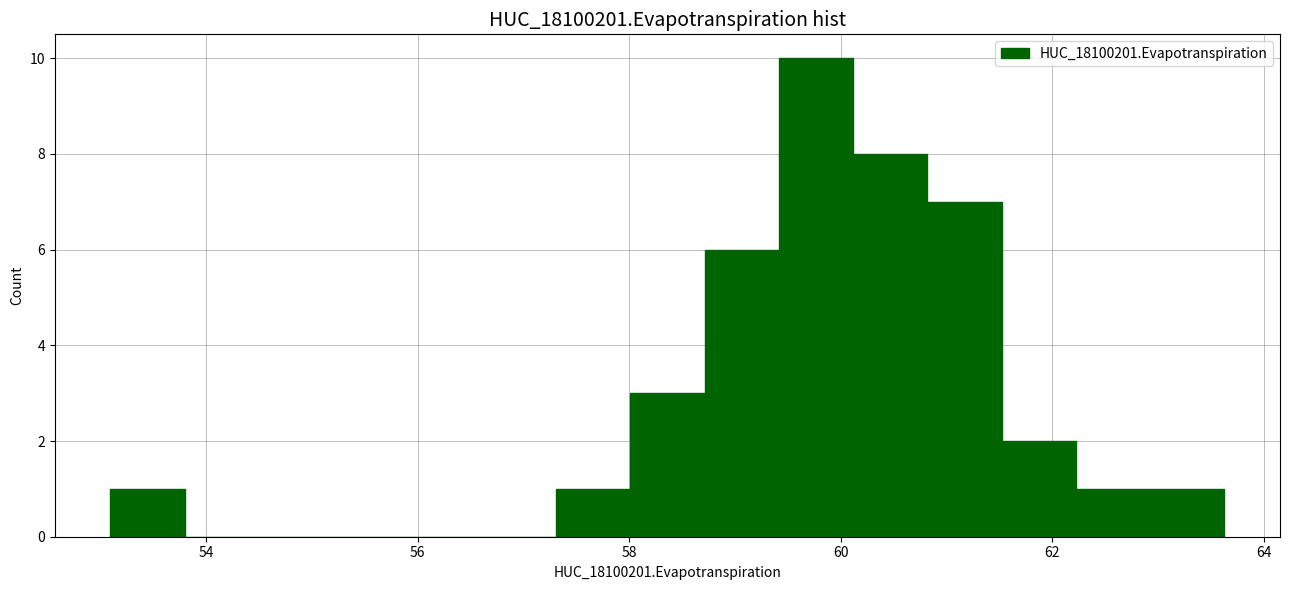

Around what value on the x-axis is the tallest bar? Give the approximate position of its centre, as read against the axis.

59.8